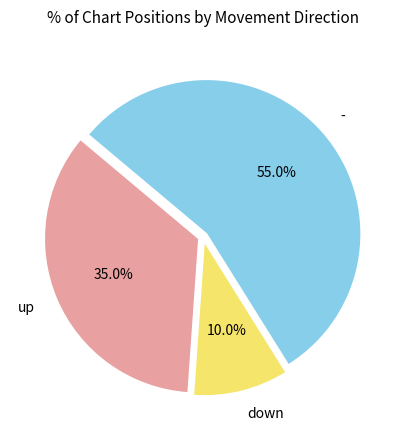

Do - and up together represent more than half of the pie?

Yes